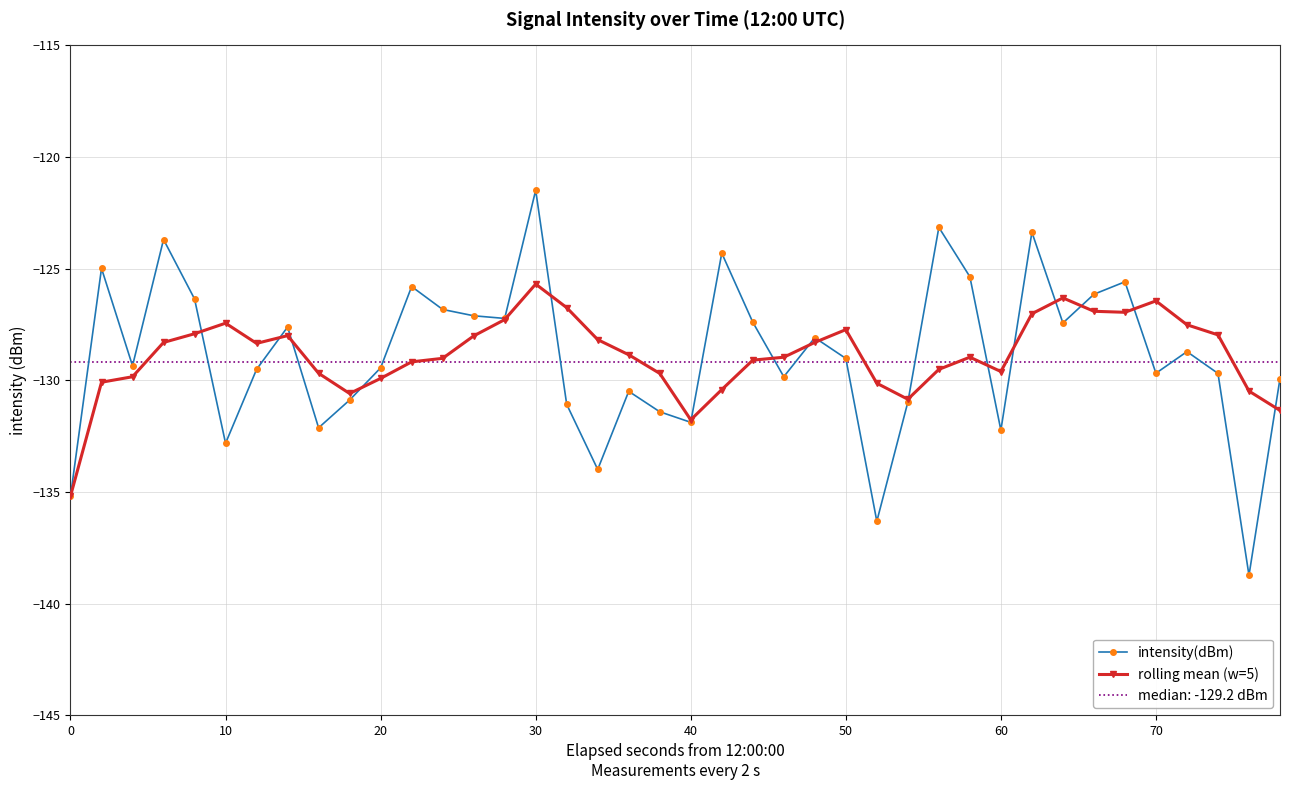

True or false: rolling mean (w=5) has more than 1 interior local peaks.

True